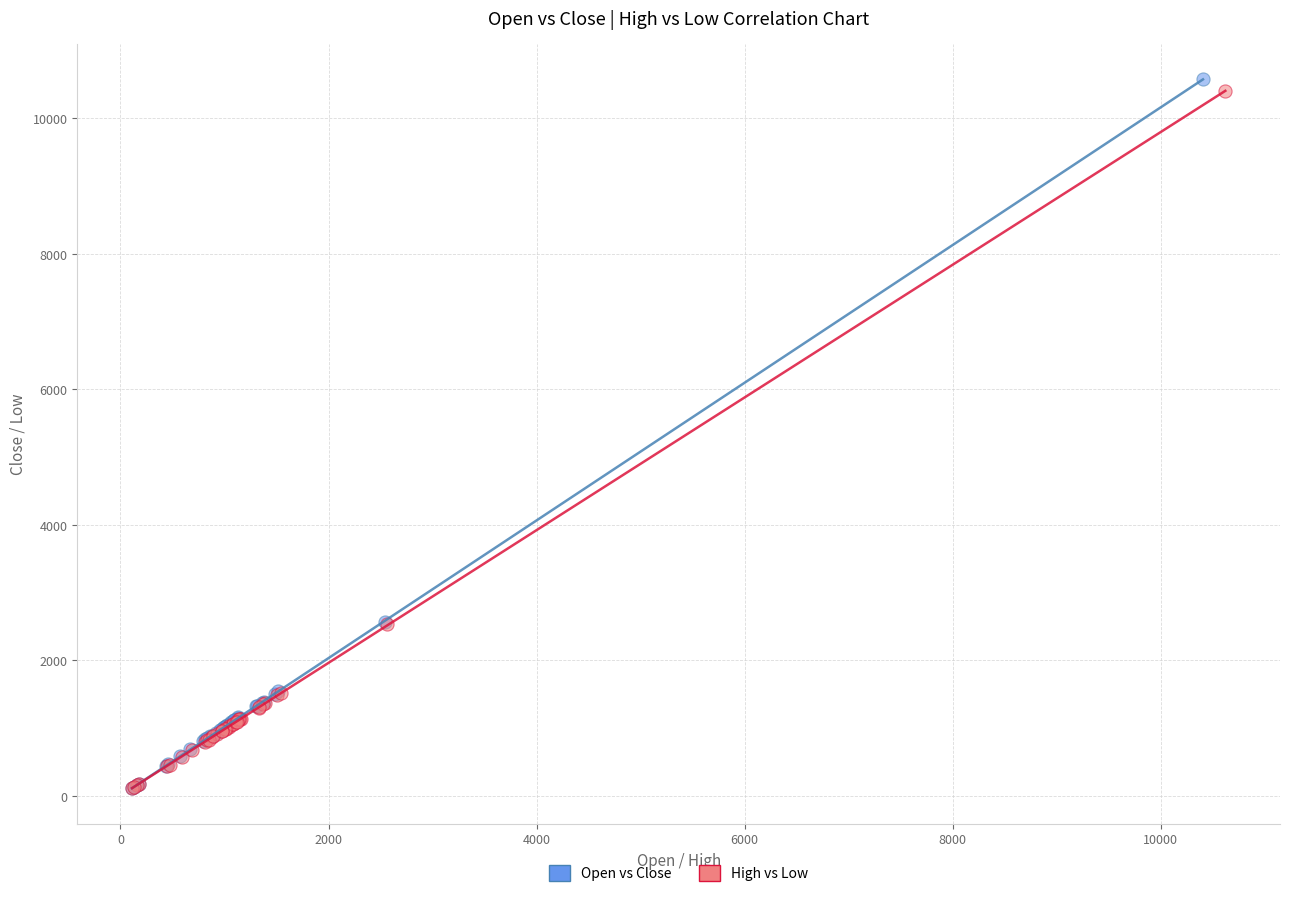

Which series has the largest Y range (max minus min)?

Open vs Close